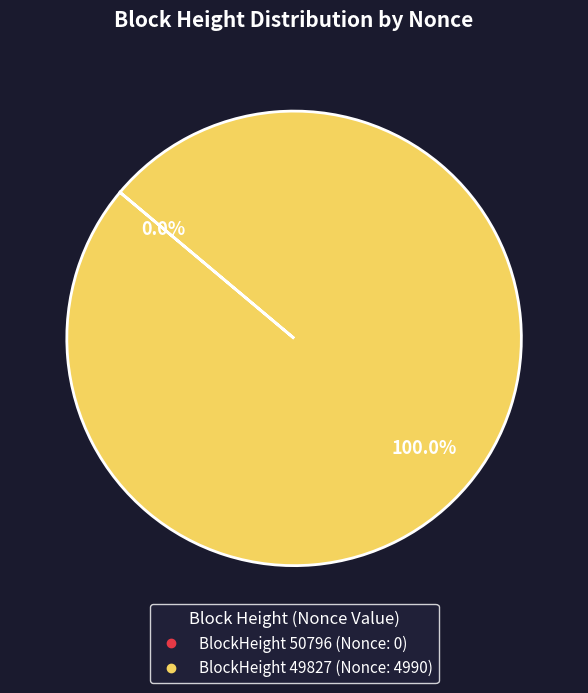

Which slice represents more than half of the pie?

49827